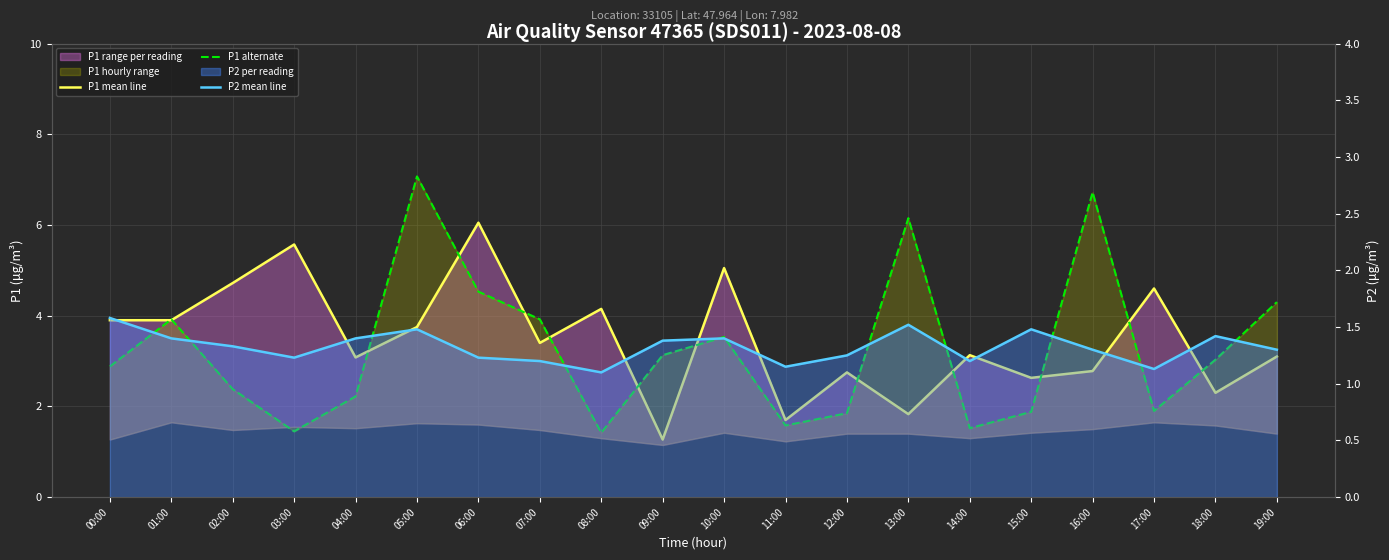

What is the difference between the highest and lowest values at 16:00?

5.4